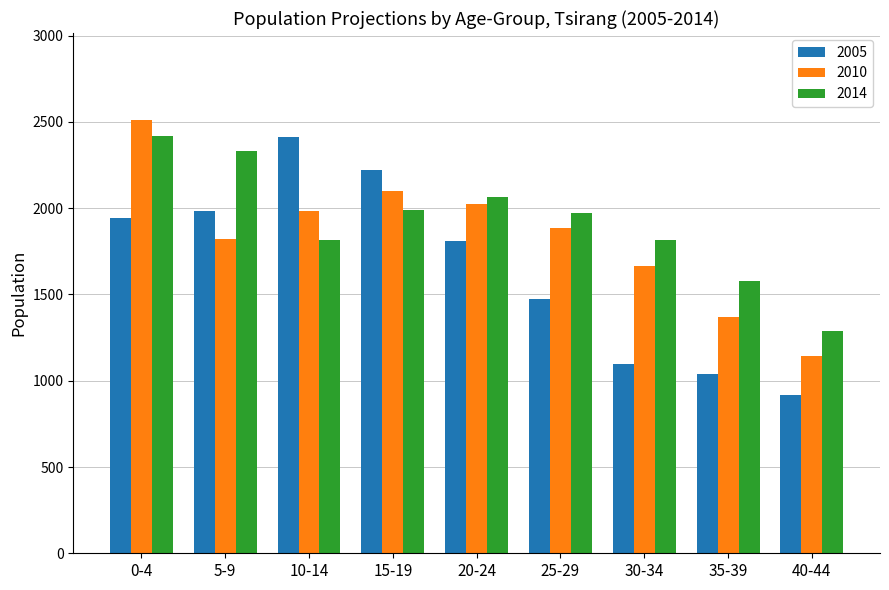

How many series are shown in this chart?

3